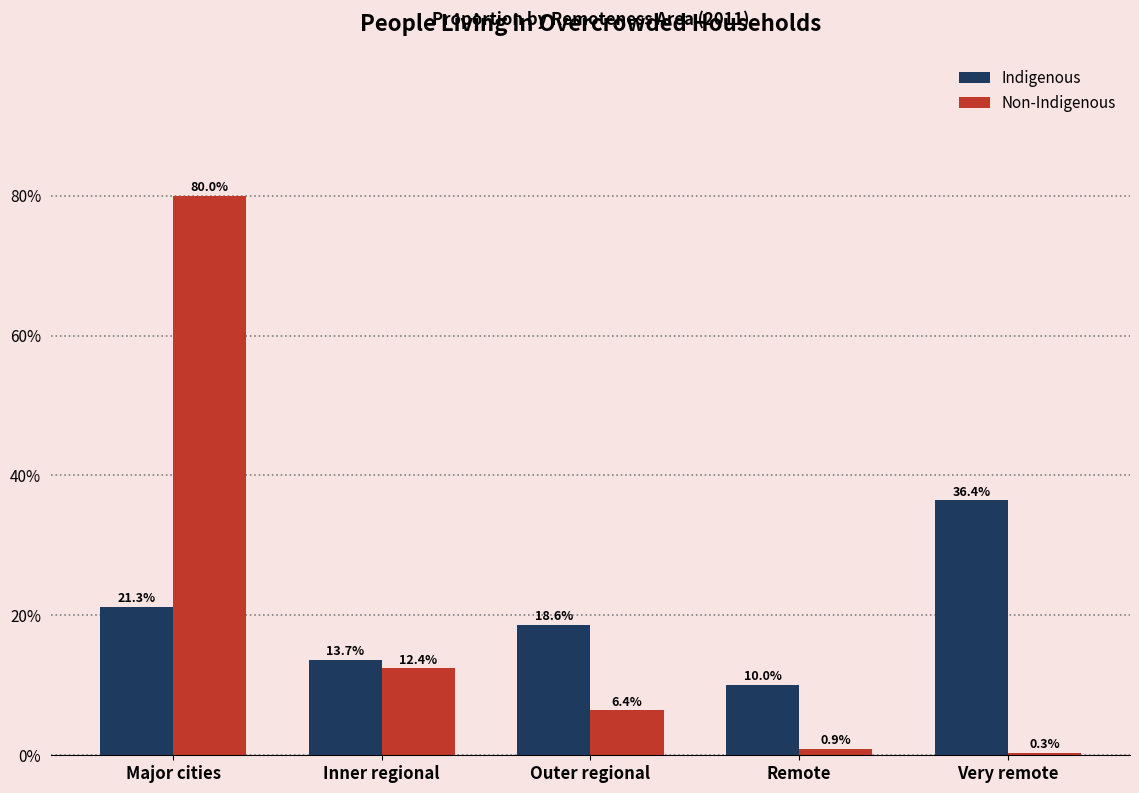

Reading left to right, what are all the values shown in this chart?

Indigenous: Major cities=21.3	Inner regional=13.7	Outer regional=18.6	Remote=10.0	Very remote=36.4
Non-Indigenous: Major cities=80.0	Inner regional=12.4	Outer regional=6.4	Remote=0.9	Very remote=0.3